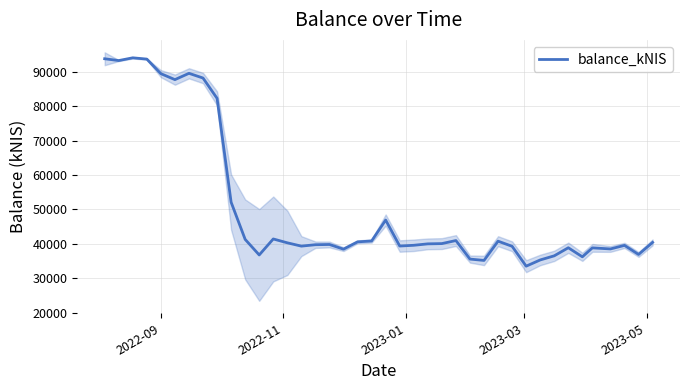

What is the lowest value of the balance_kNIS series?

33482.5